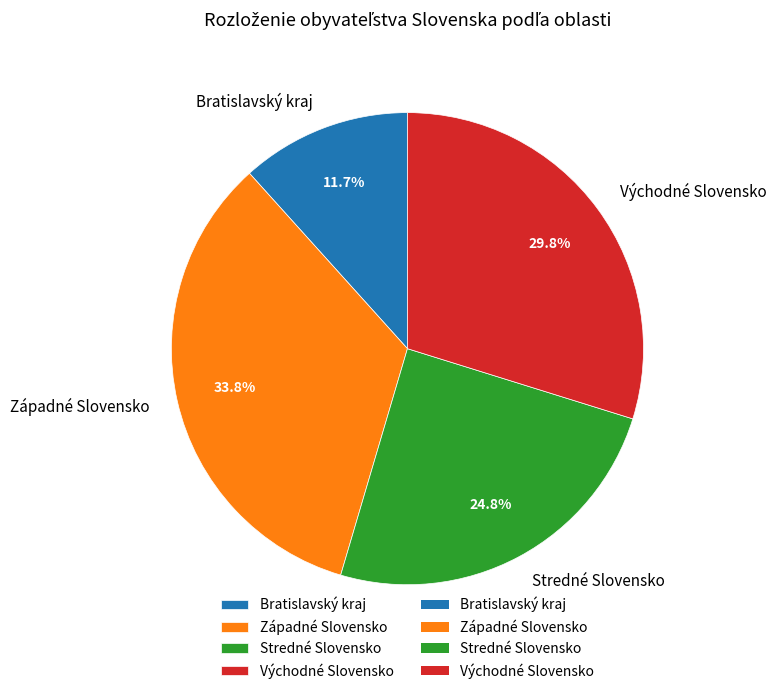

How many slices are in this pie chart?

4